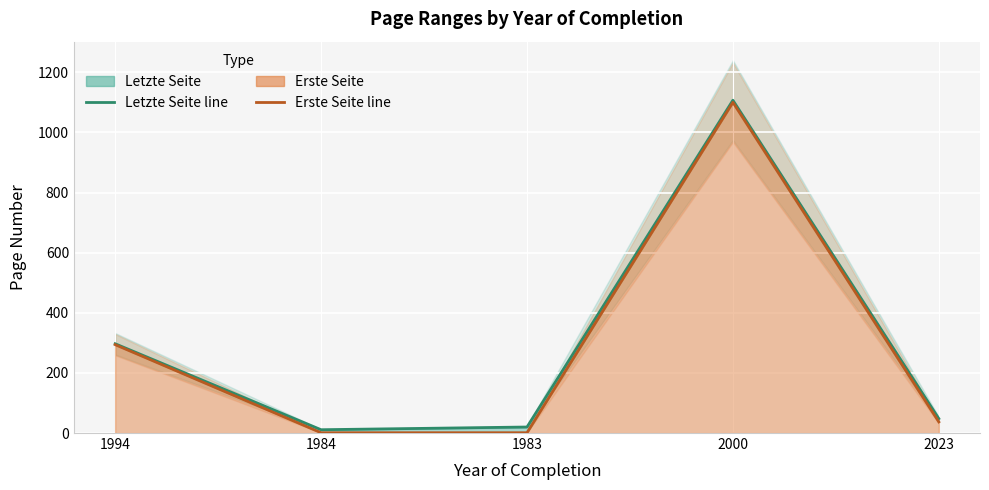

The value of Letzte Seite at 1994 is 483. True or false?

False